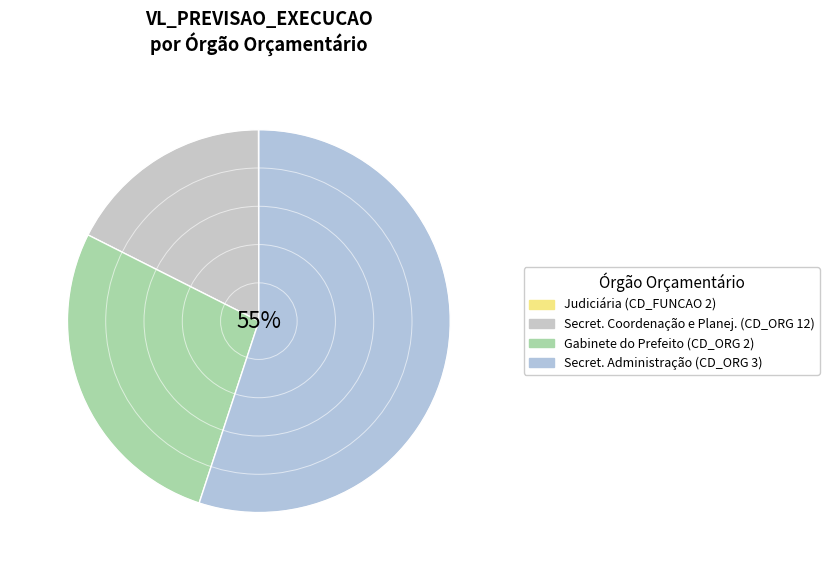

What is the largest slice in the pie chart?

3